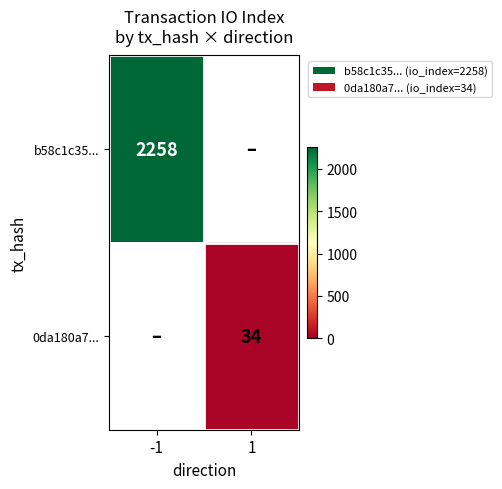

Is the value of b58c1c35... at -1 greater than the value of 0da180a7... at 1?

Yes